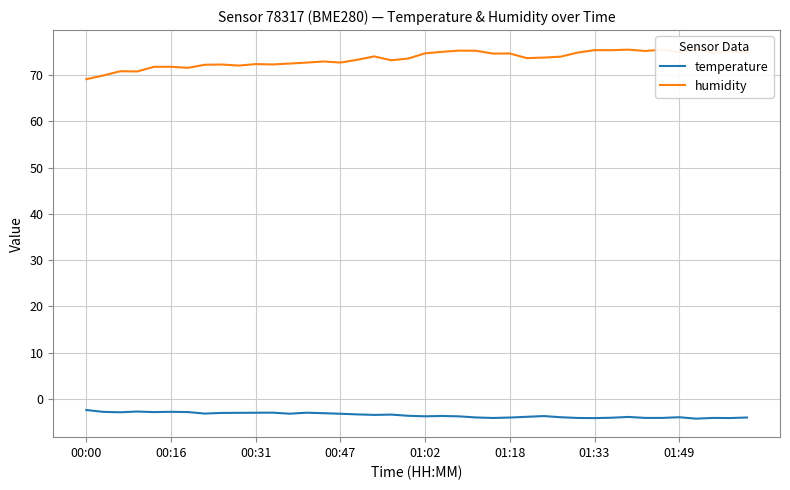

True or false: humidity and temperature cross at least once.

False